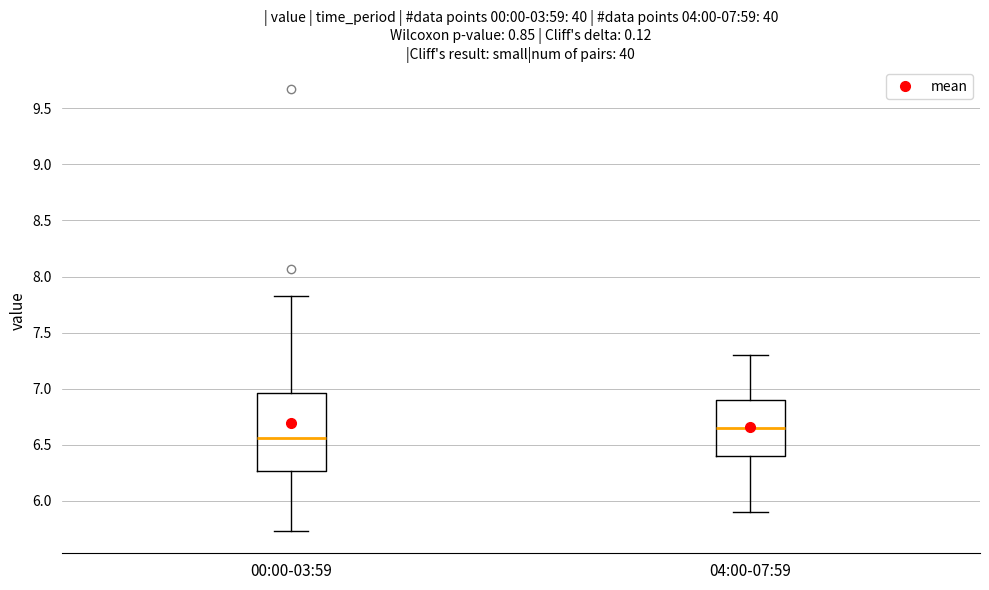

Comparing the boxes themselves (not the whiskers), which one is the tallest?

00:00-03:59